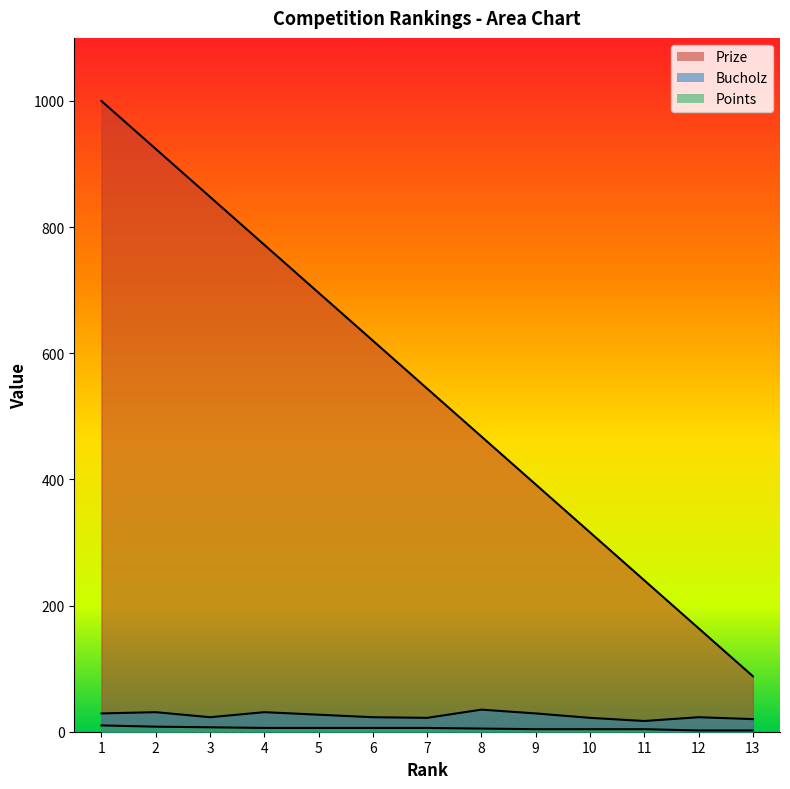

True or false: Points has more than 1 points higher than both neighbors.

False